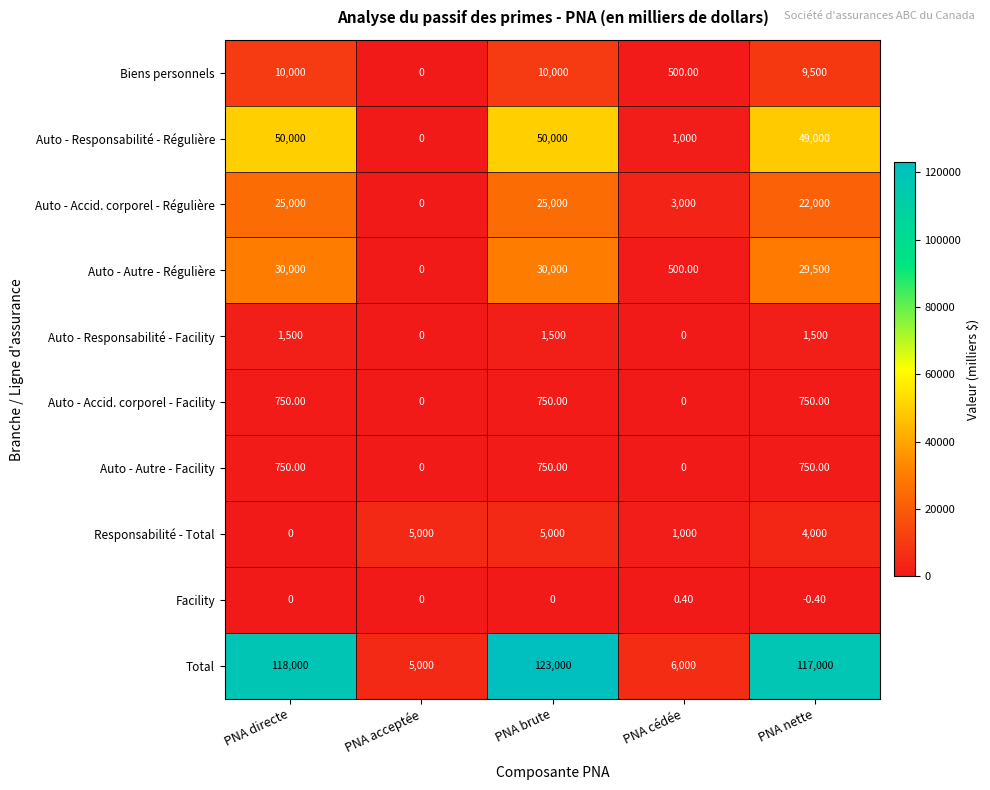

At how many categories does at least one series exceed 54915?

3